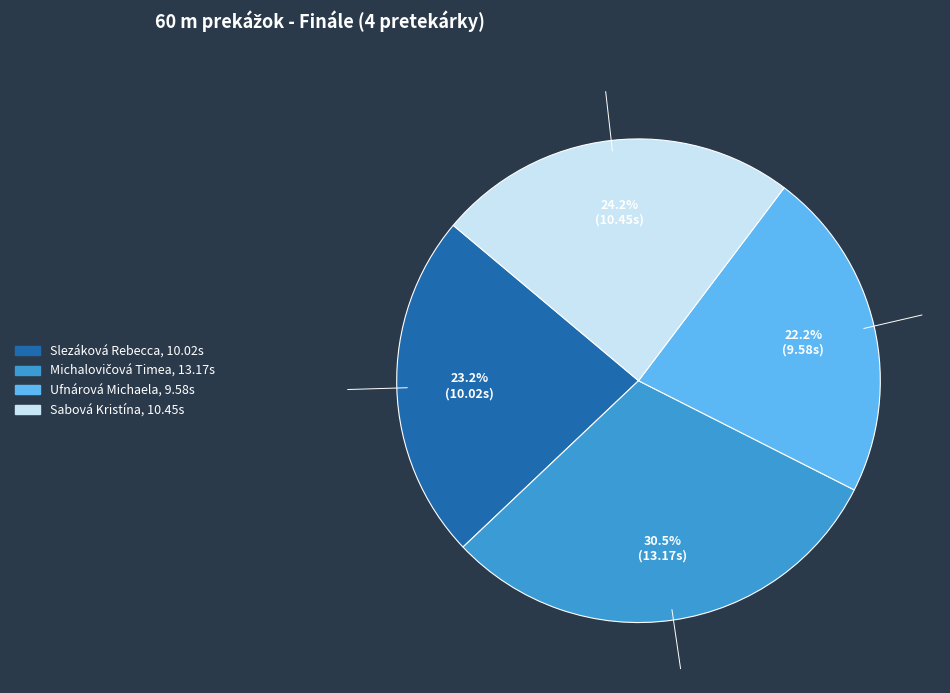

What portion of the pie excludes Slezáková Rebecca?

76.8%